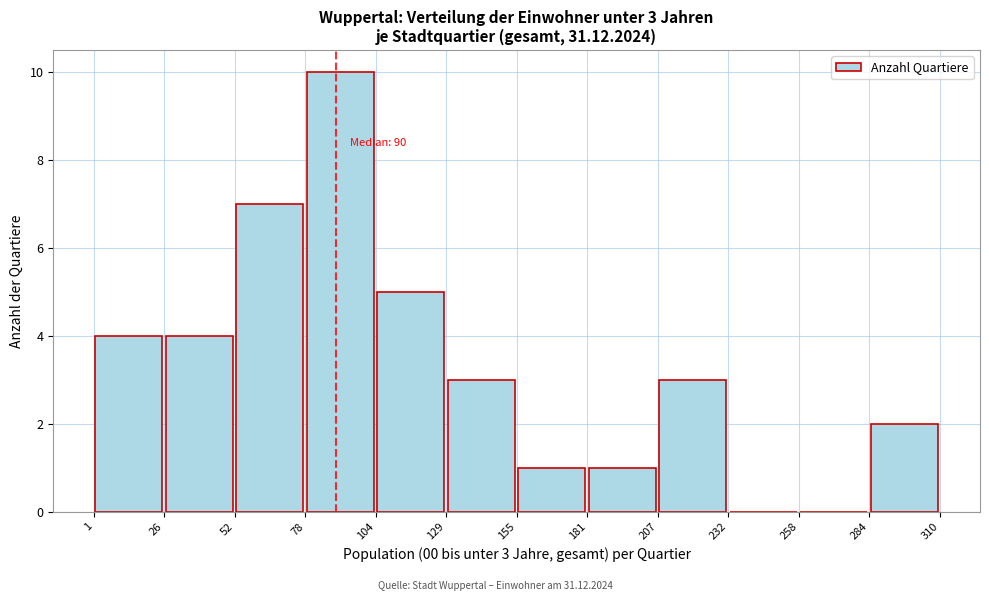

Over which range of the x-axis is the bar tallest?

78 to 104